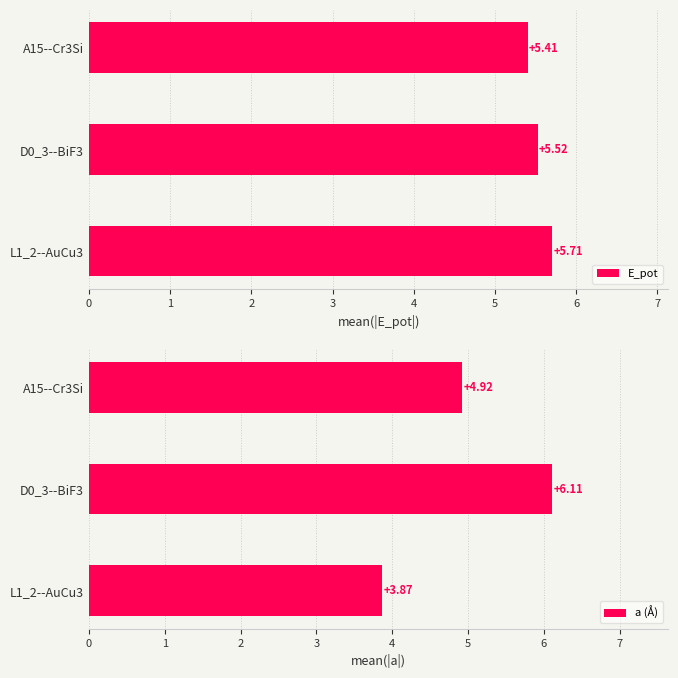

What is the minimum value shown in the chart?

3.9